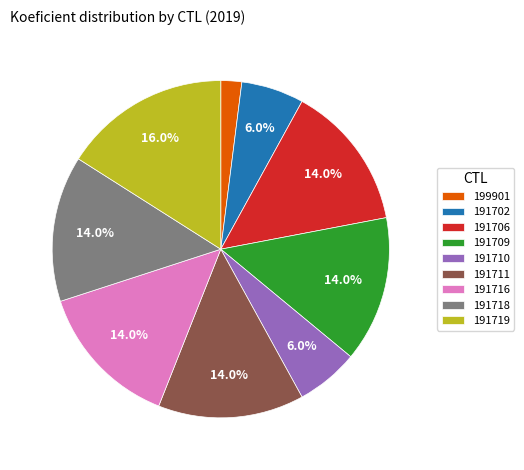

Is the sum of 191709 and 191716 greater than half?

No